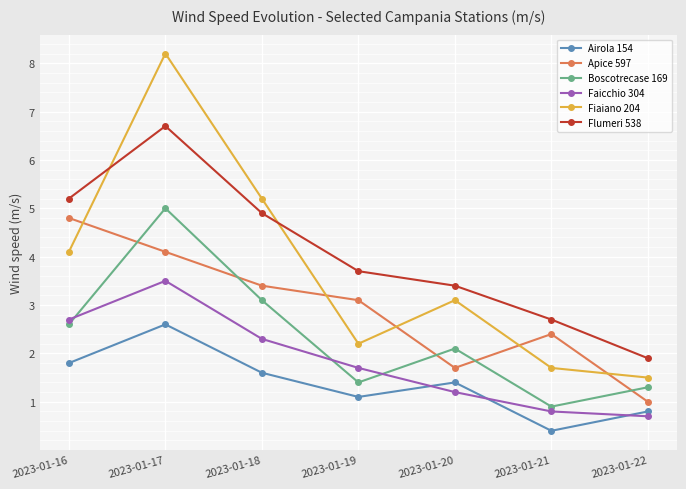

Which series has the largest total across all categories?

Flumeri 538